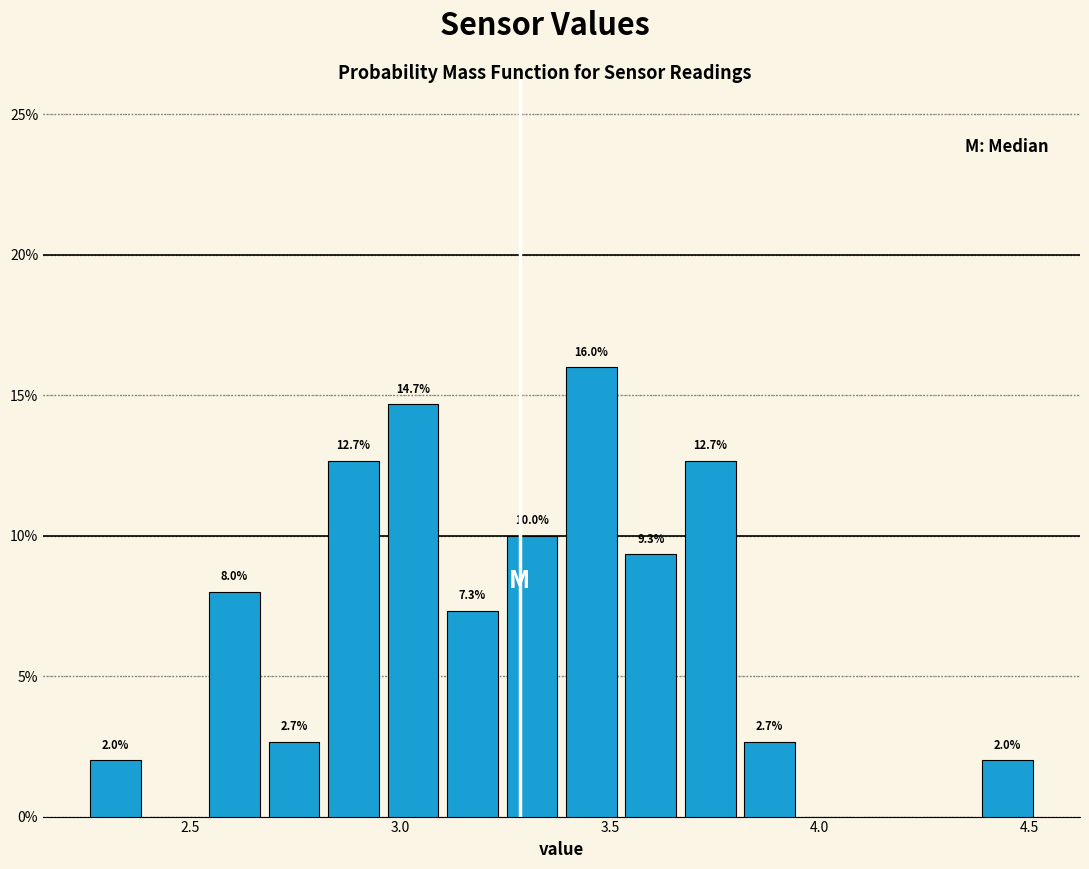

Read against the x-axis, roughly where is the centre of the tallest bar?

3.45